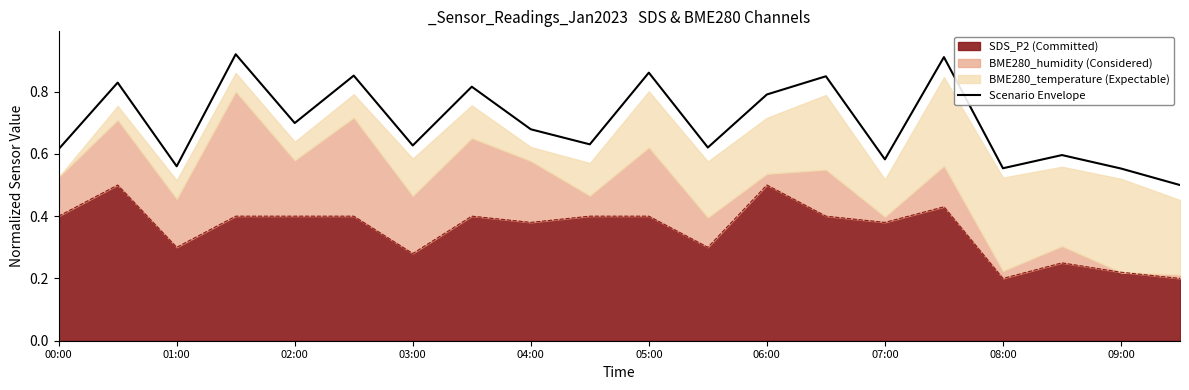

What is the value of the 14th point from the left?

0.8